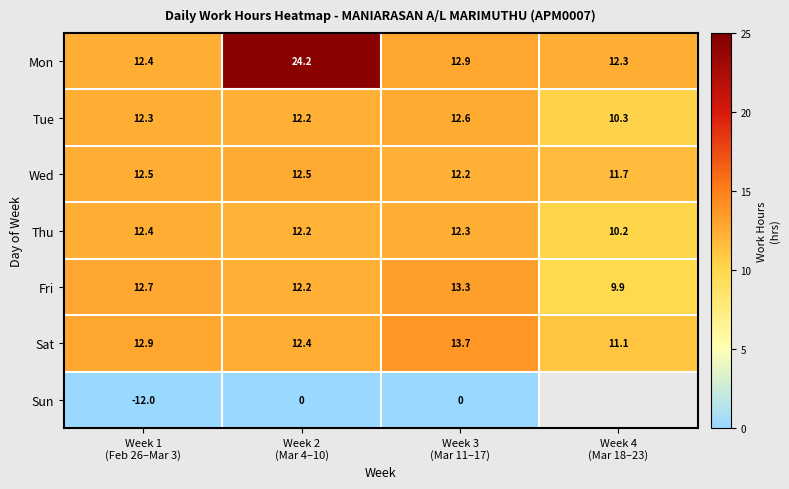

Which series changed the most between Week 2 (Mar 4–10) and Week 4 (Mar 18–23)?

Mon